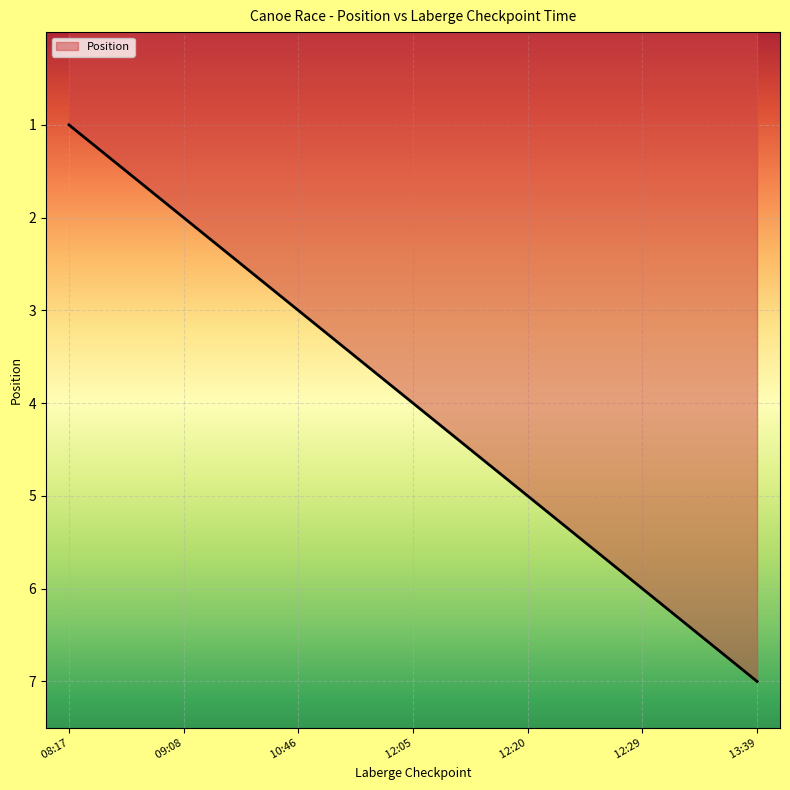

What is the sum of all values?

28